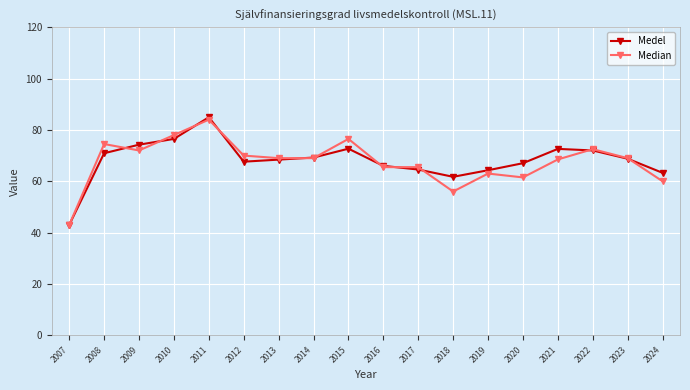

Which series changed the most between 2020 and 2024?

Medel